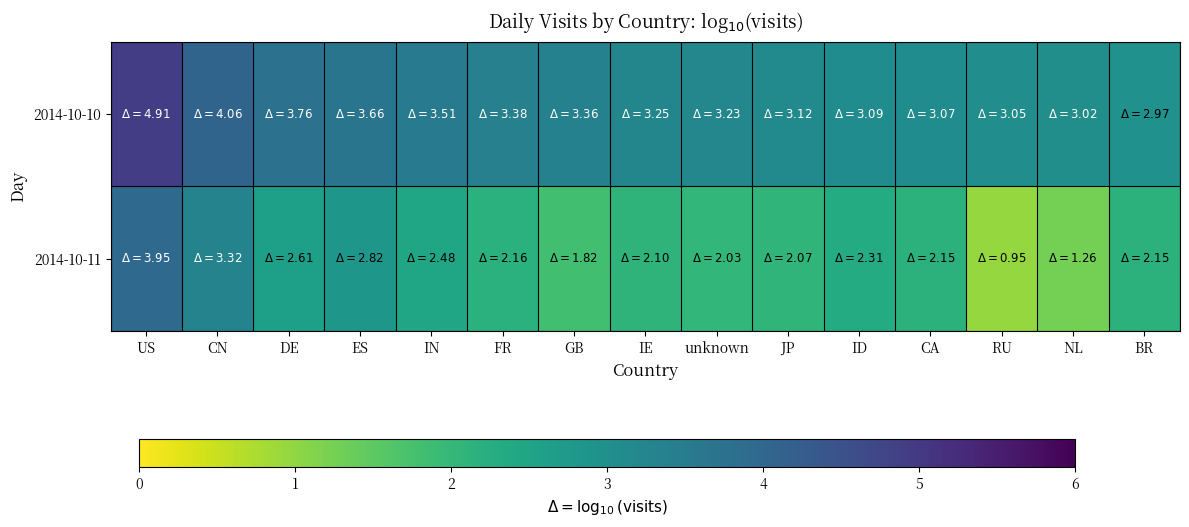

Reading left to right, extract all data points from this chart.

2014-10-10: US=4.9	CN=4.1	DE=3.8	ES=3.7	IN=3.5	FR=3.4	GB=3.4	IE=3.2	unknown=3.2	JP=3.1	ID=3.1	CA=3.1	RU=3.1	NL=3.0	BR=3.0
2014-10-11: US=4.0	CN=3.3	DE=2.6	ES=2.8	IN=2.5	FR=2.2	GB=1.8	IE=2.1	unknown=2.0	JP=2.1	ID=2.3	CA=2.2	RU=1.0	NL=1.3	BR=2.2